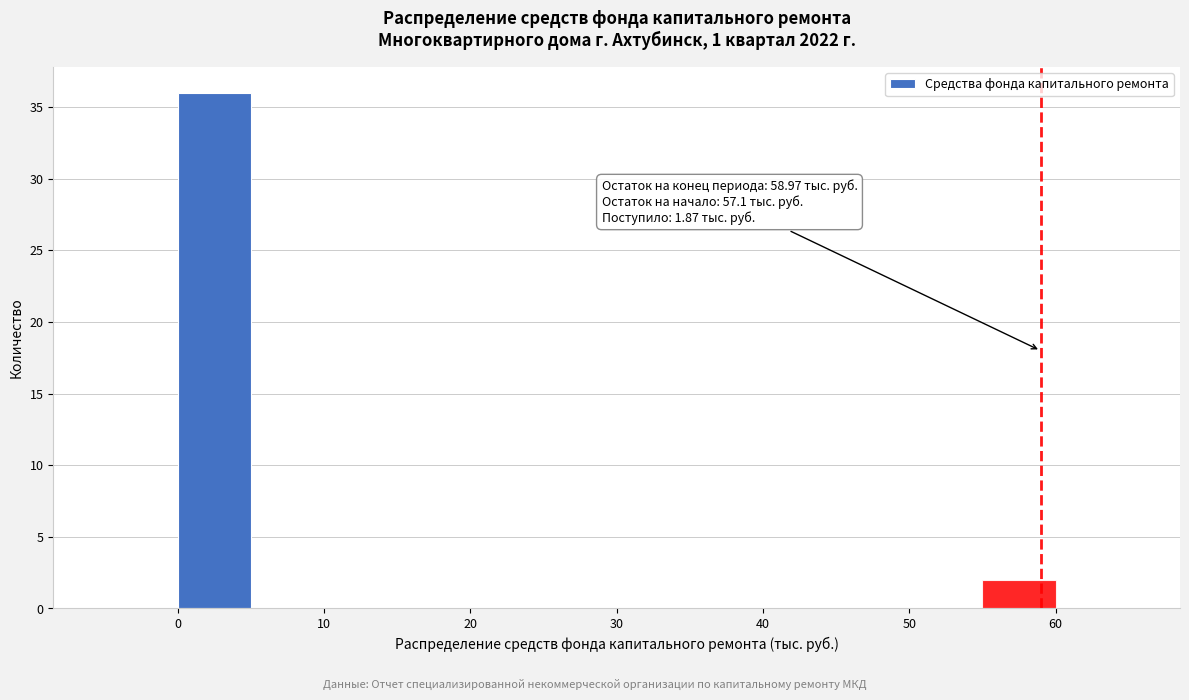

Which range on the x-axis has the tallest bar?

0 to 5